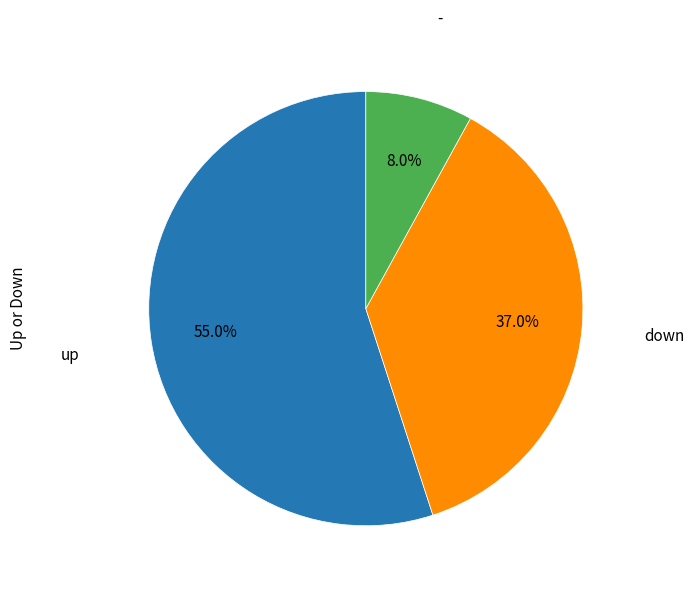

To the nearest percent, what is the difference between the largest and smallest slice percentages?

47%